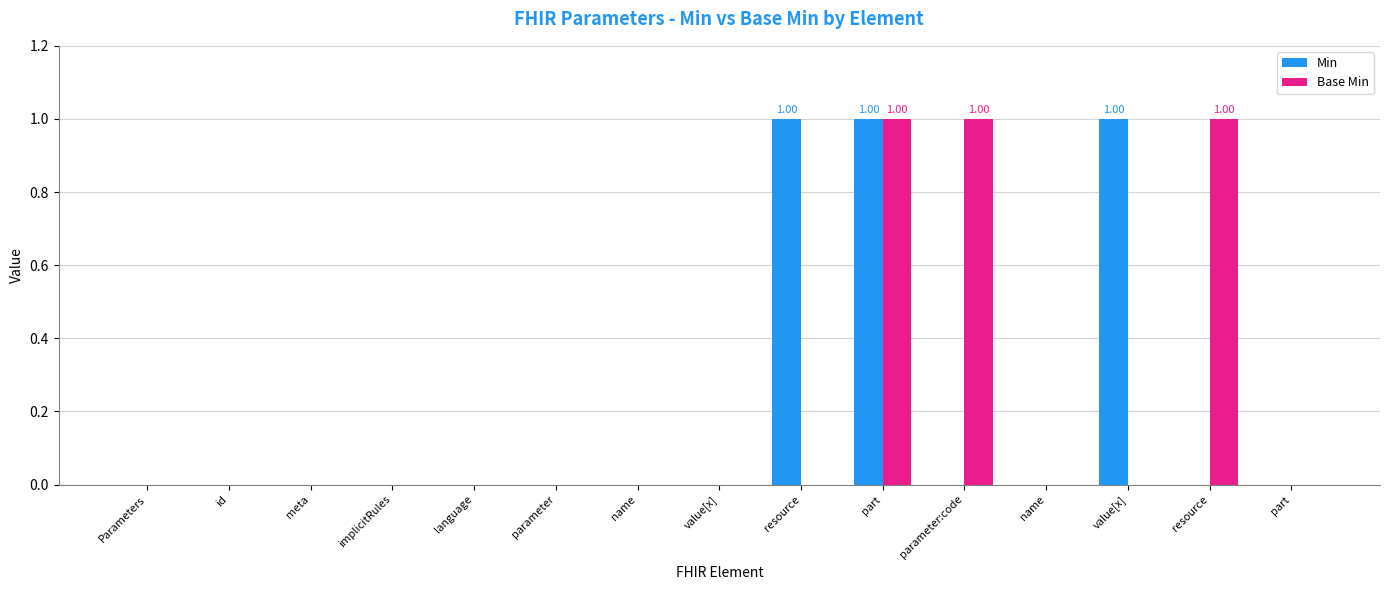

What are all the series names shown in the legend?

Min, Base Min